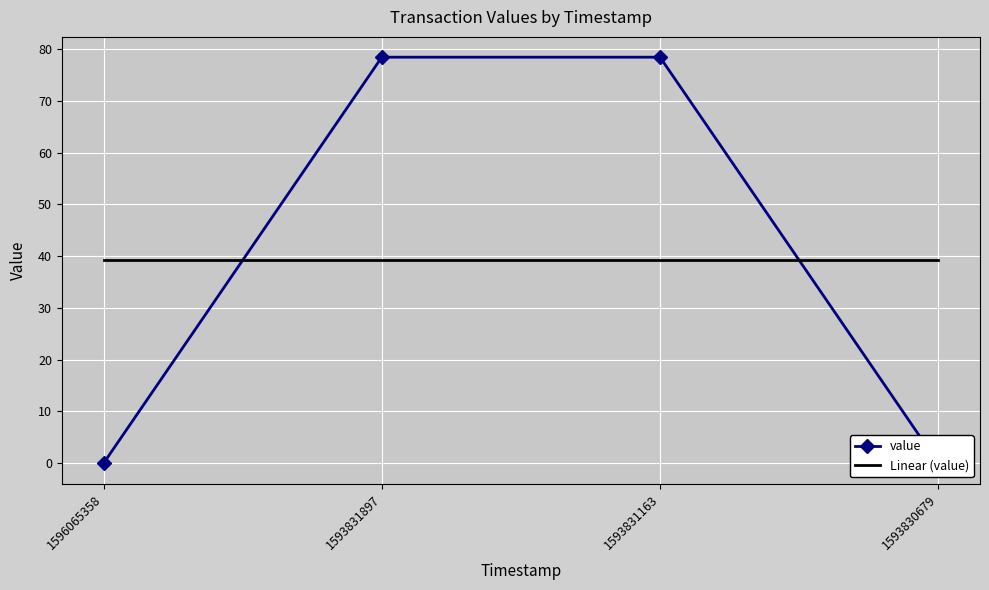

Which has a higher value, 1593831897 or 1593831163?

1593831897